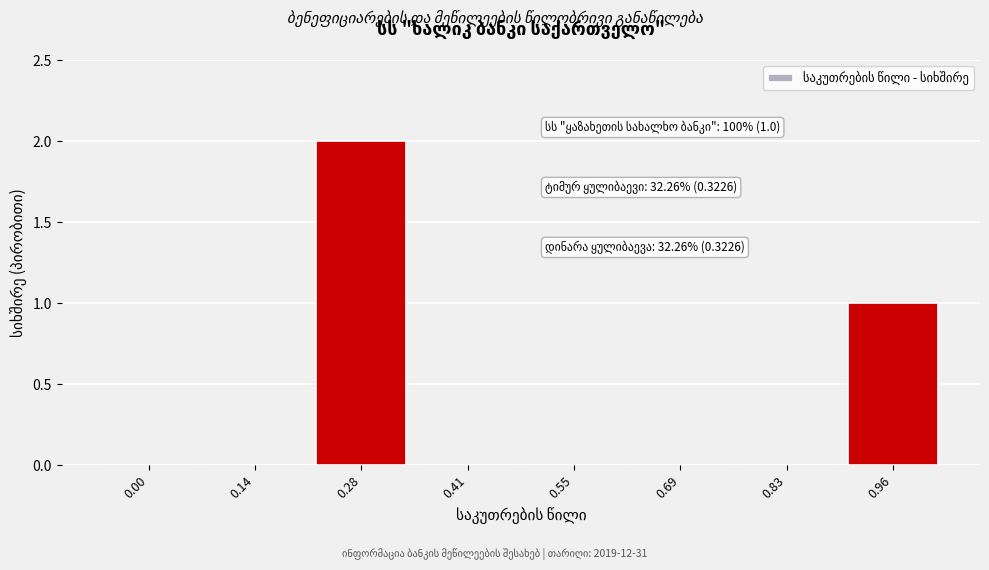

Reading left to right, extract all data points from this chart.

0.00=0	0.14=0	0.28=2	0.41=0	0.55=0	0.69=0	0.83=0	0.96=1